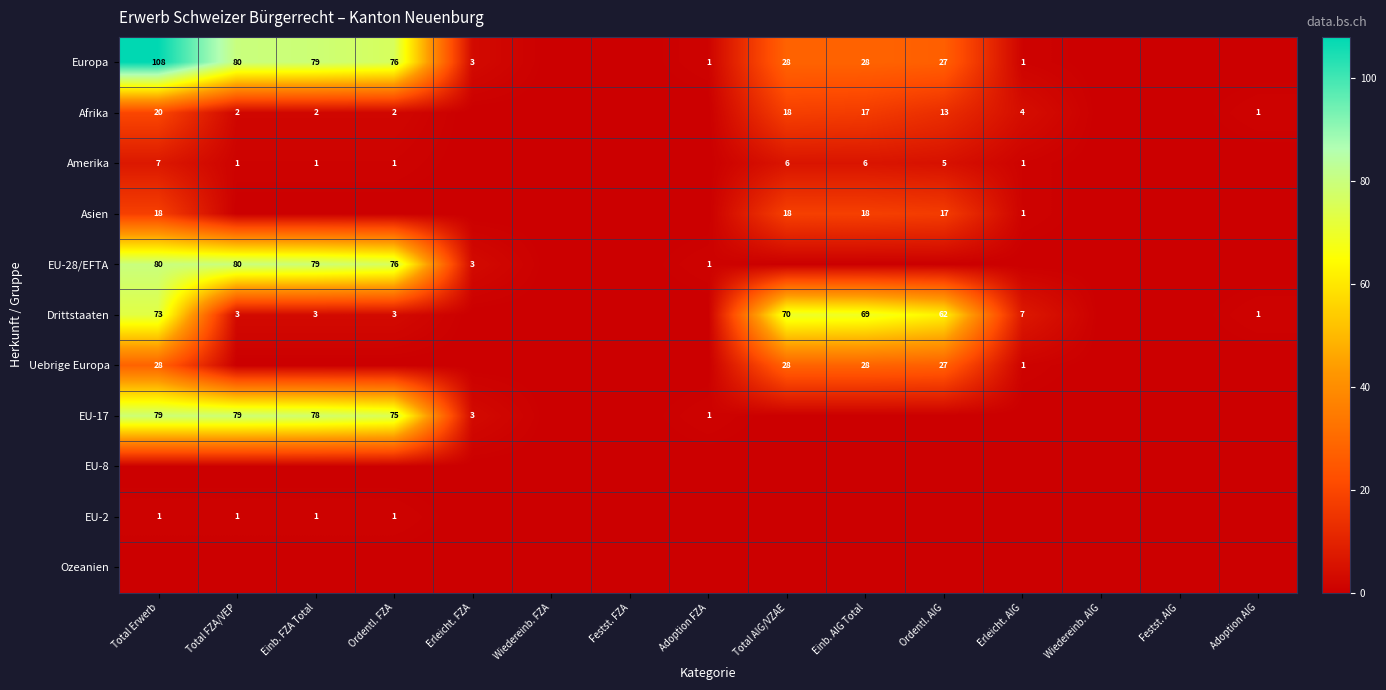

The Afrika series shows 6 at Ordentl. AIG. True or false?

False